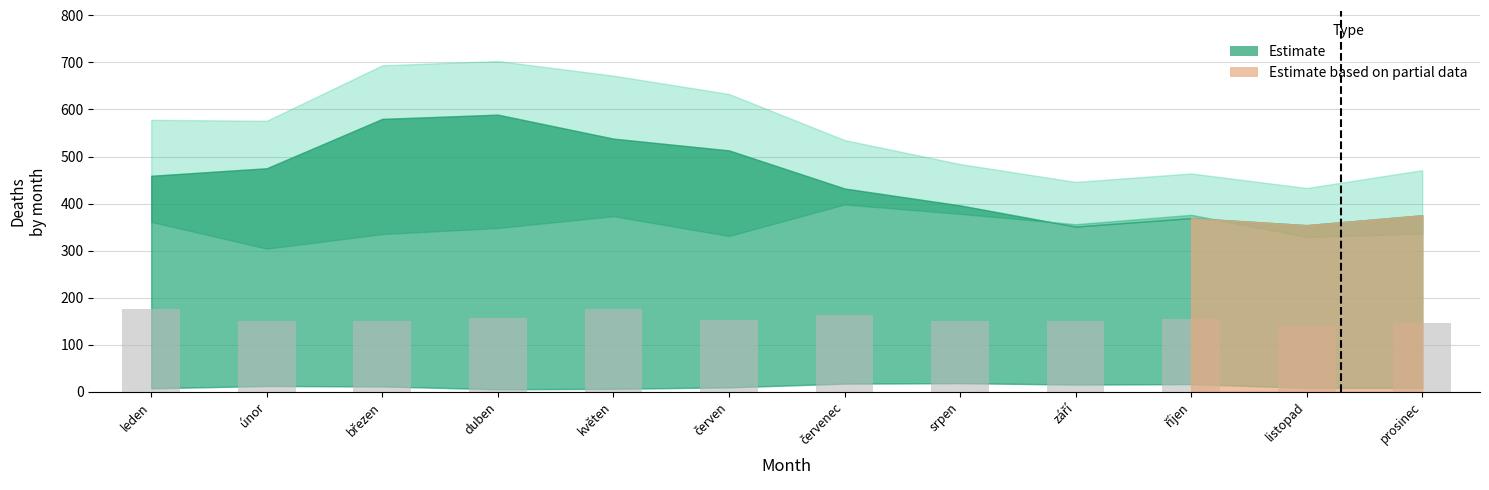

The chart shows a value of 228 at prosinec. True or false?

False